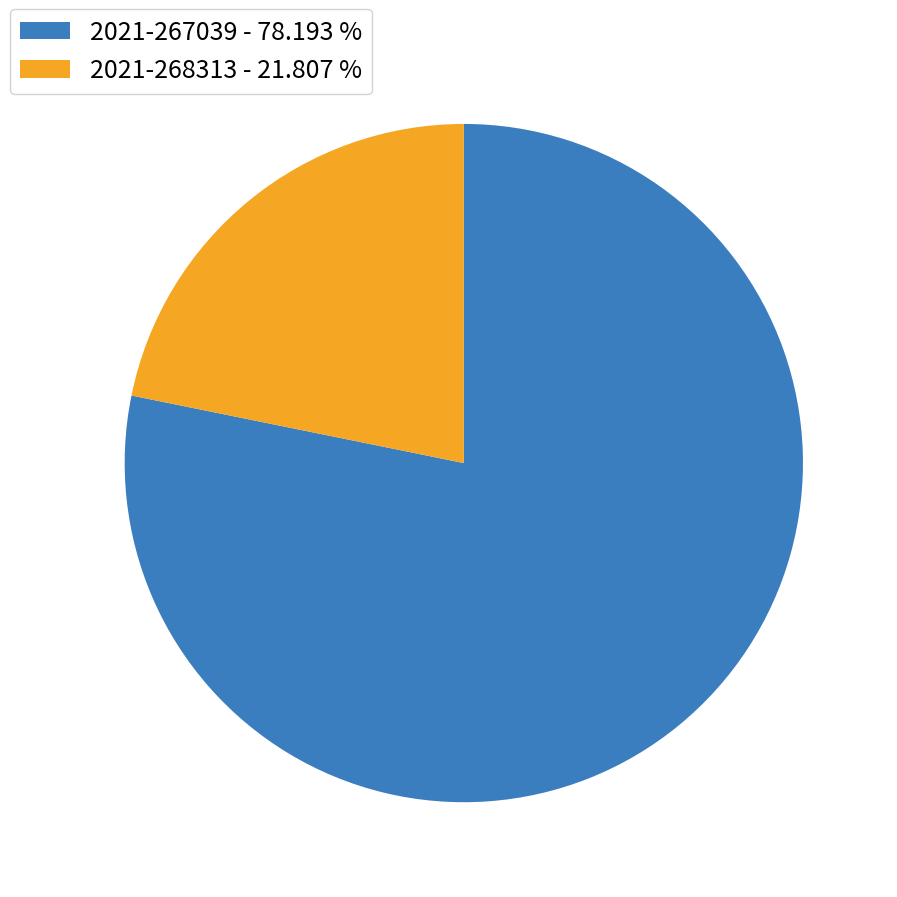

Rank the categories by value from lowest to highest.

2021-268313, 2021-267039